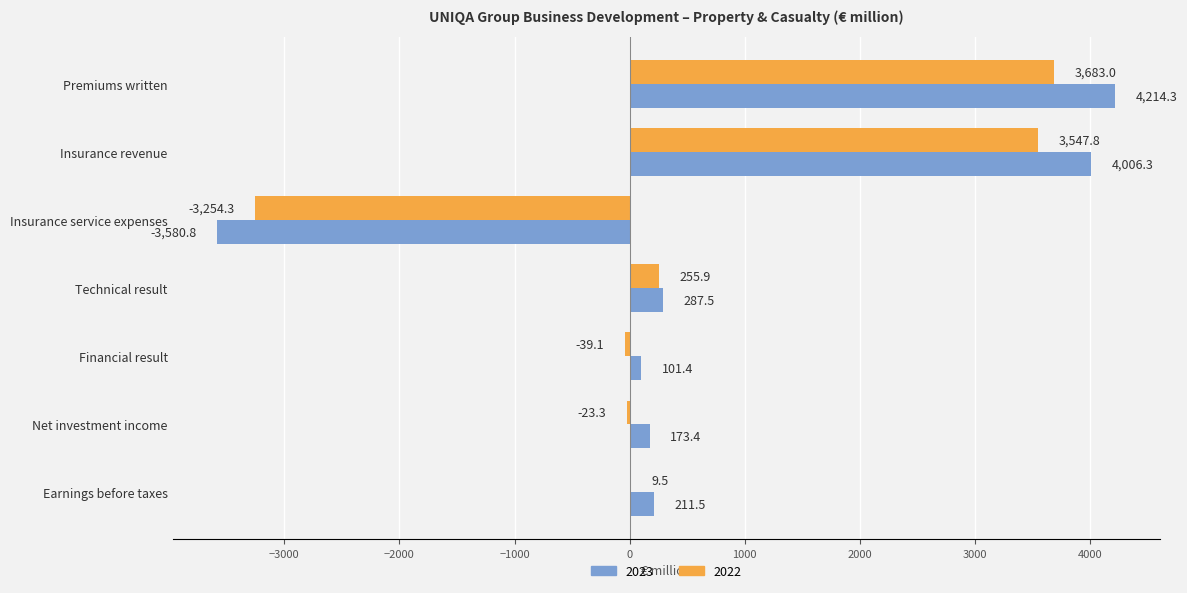

What is the sum of all 2022 values?

4179.5